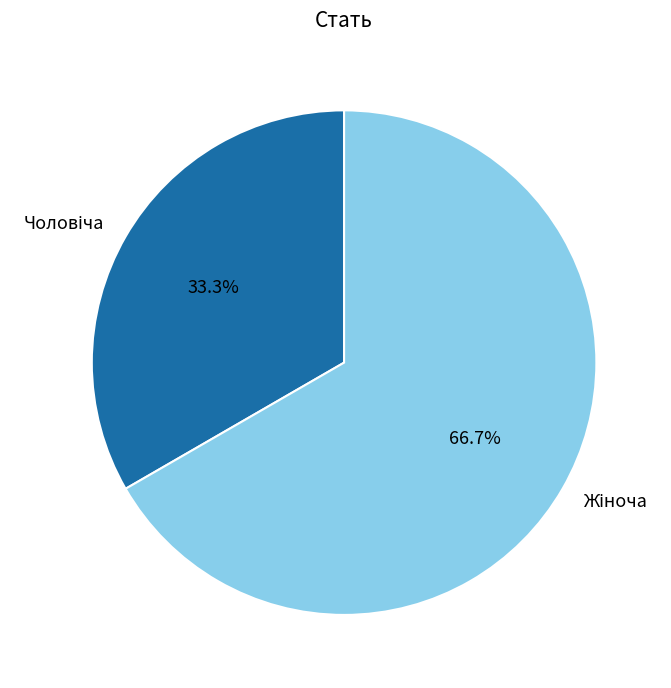

To the nearest percent, what is the average slice percentage?

50%